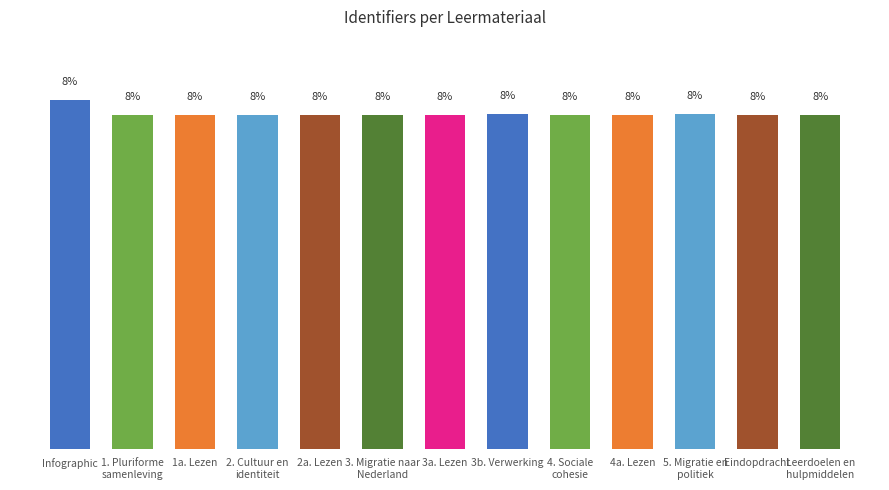

What is the label of the 3rd bar from the left?

1a. Lezen